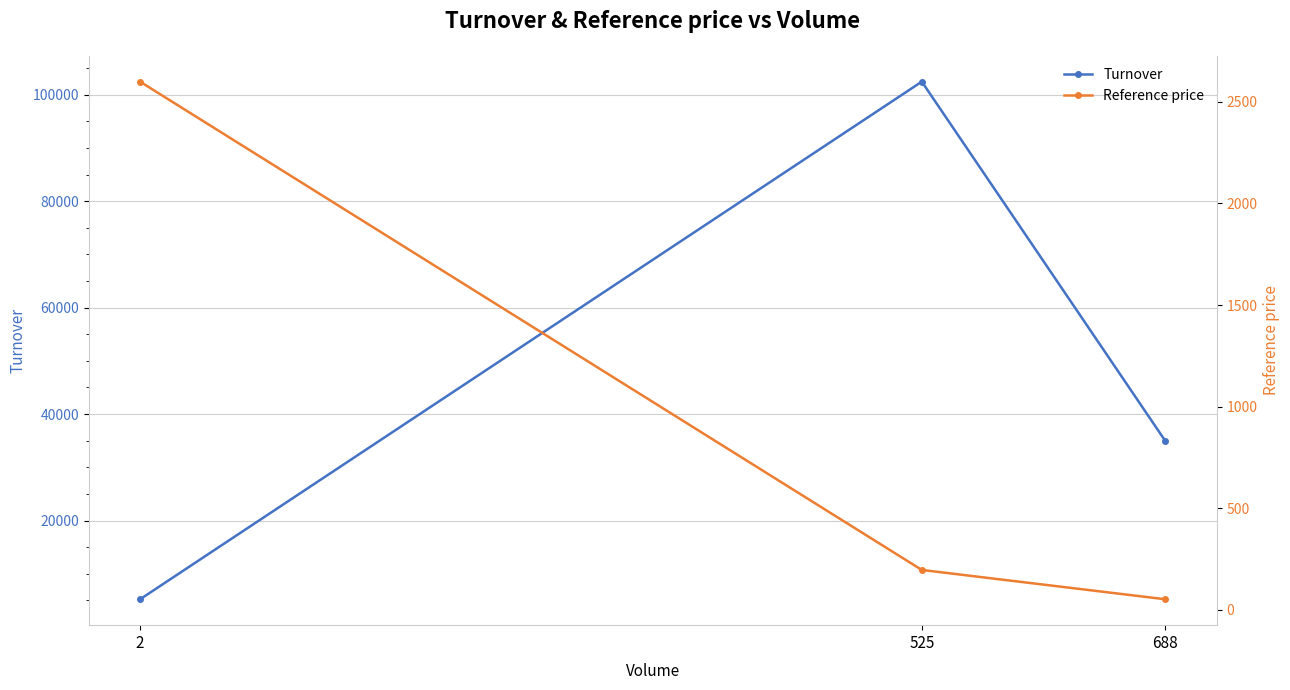

Reading left to right, list all the values displayed in this chart.

Turnover: 688=34915.2	525=102474.0	2=5200.0
Reference price: 688=50.7	525=195.2	2=2600.0